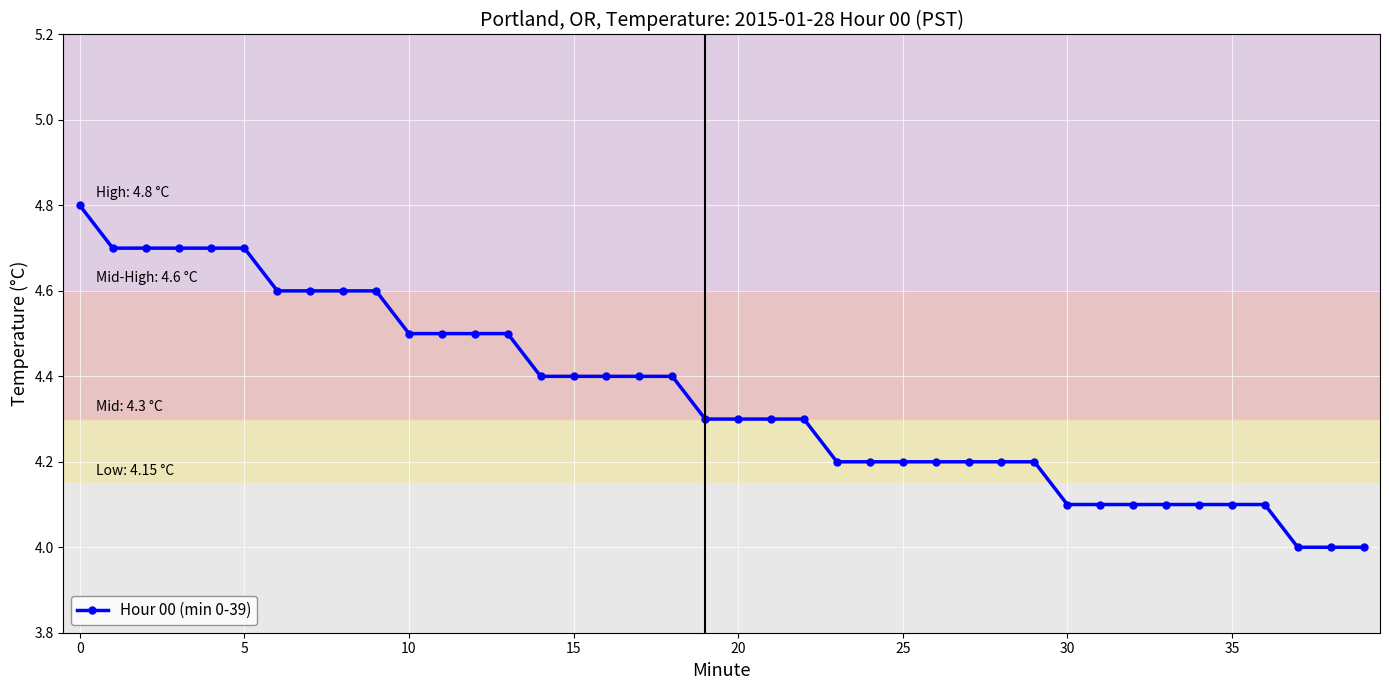

What is the greatest value displayed?

4.8